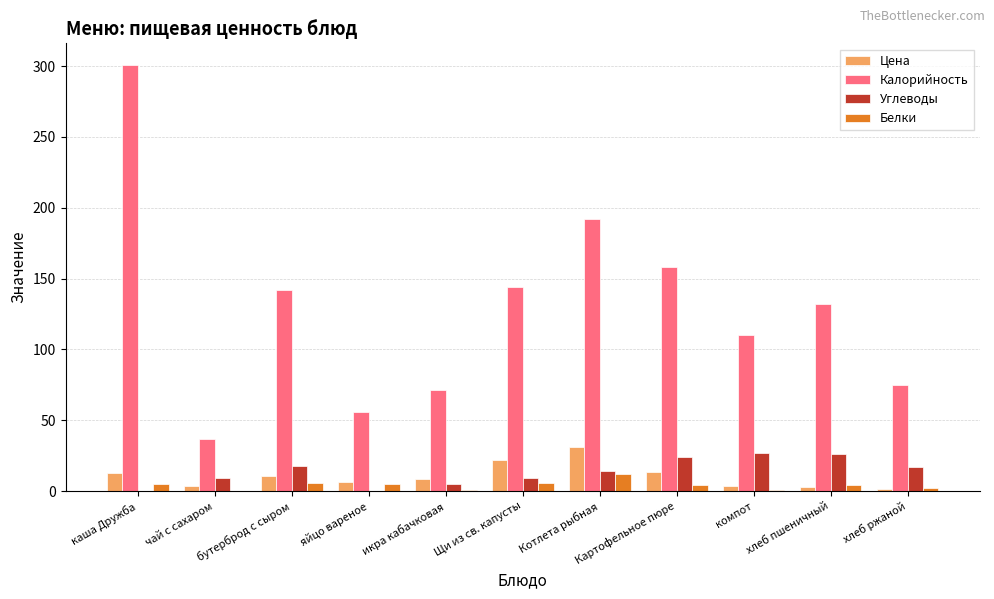

What is the highest value of the Калорийность series?

301.0